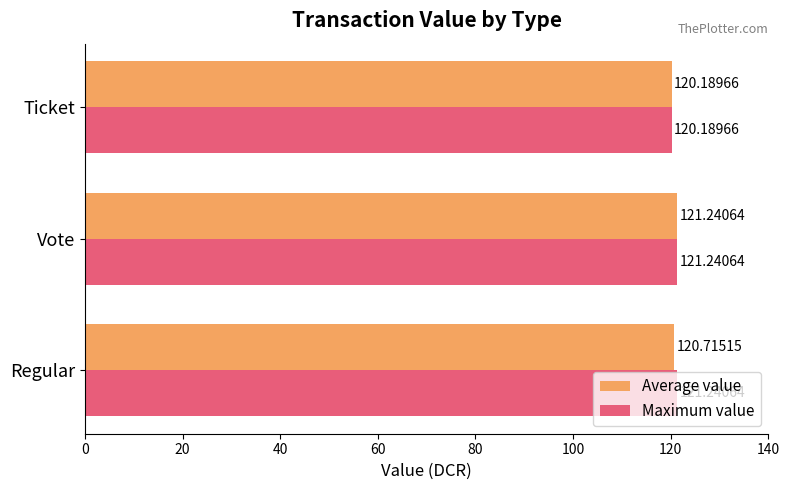

Is the value of Average value at Regular greater than the value of Maximum value at Vote?

No